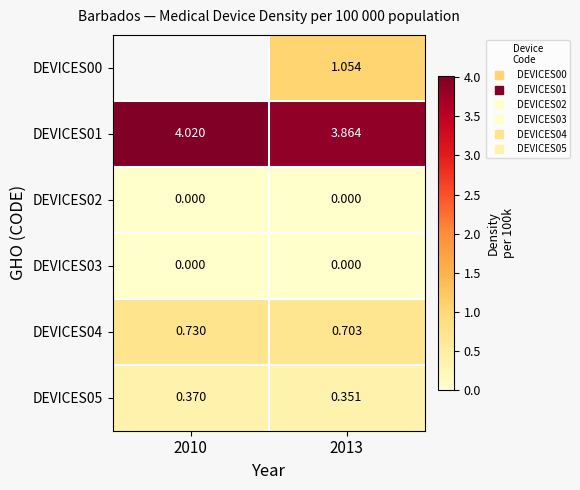

What is the difference between the highest and lowest values at 2013?

3.9